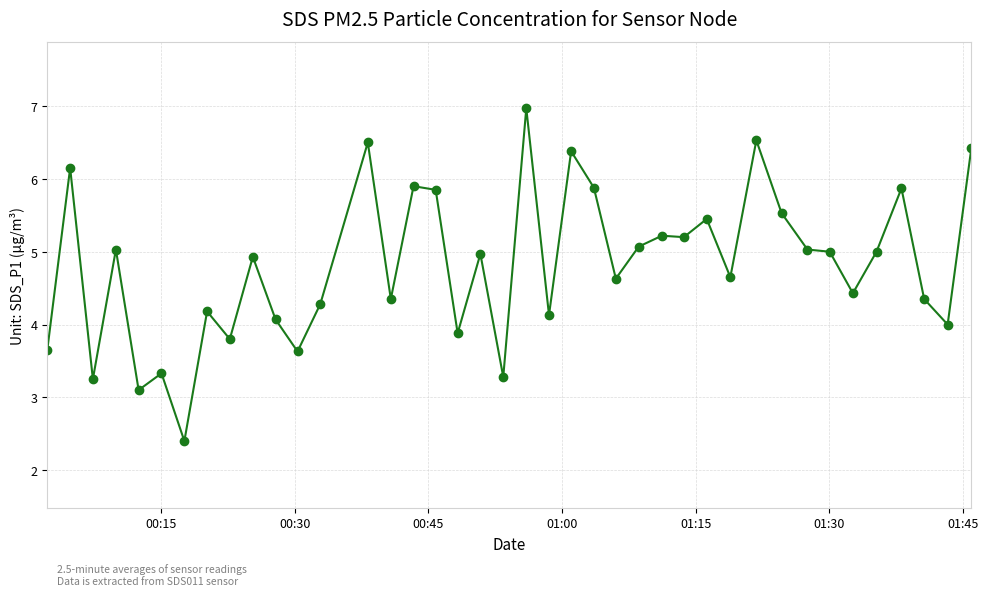

What is the maximum value shown in the chart?

7.0